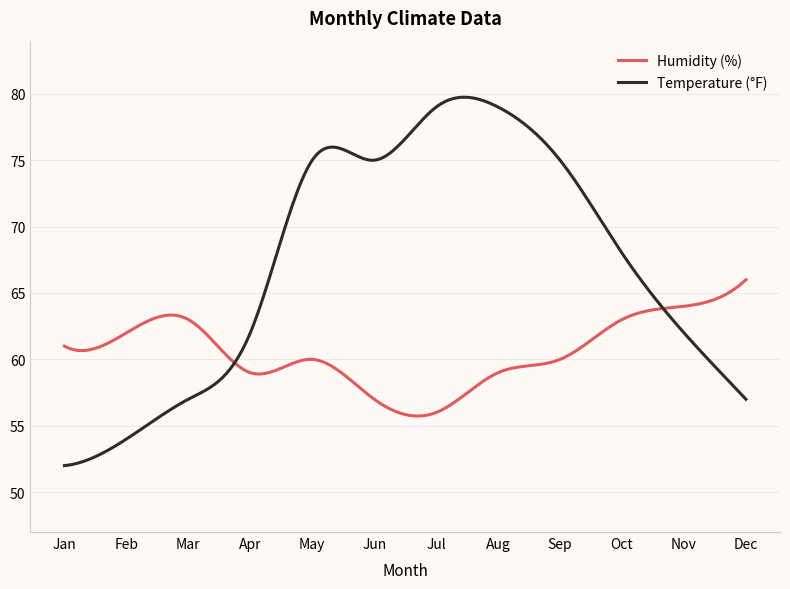

Which series has the largest total across all categories?

Temperature (°F)